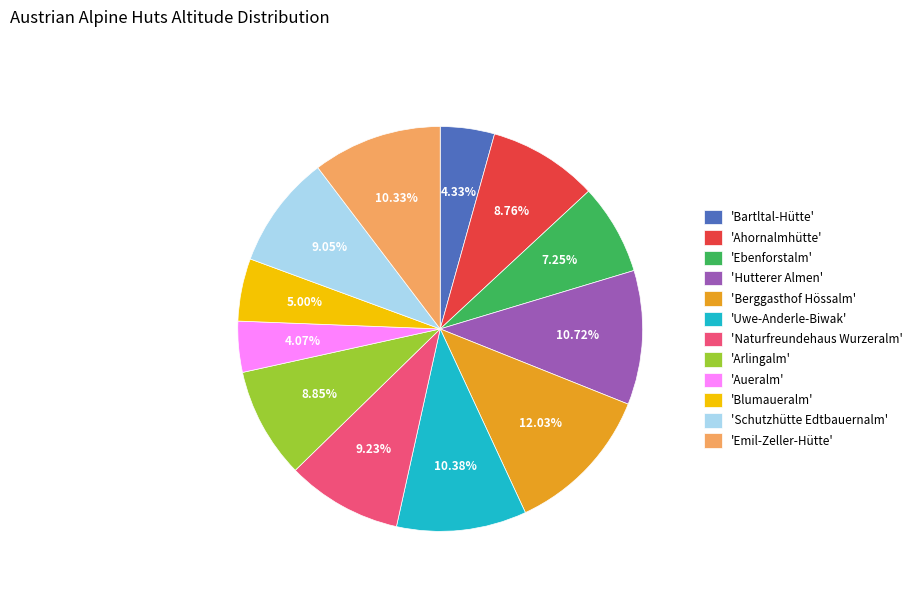

What is the largest slice in the pie chart?

'Berggasthof Hössalm'